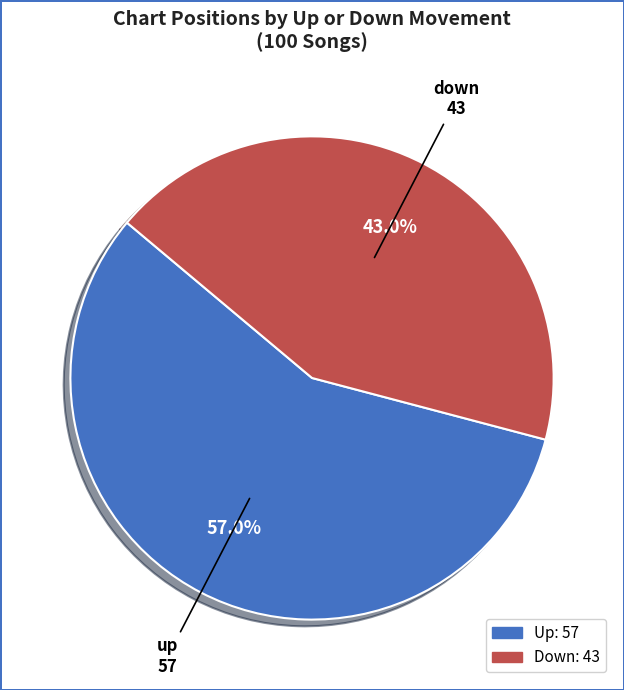

How many slices are in this pie chart?

2